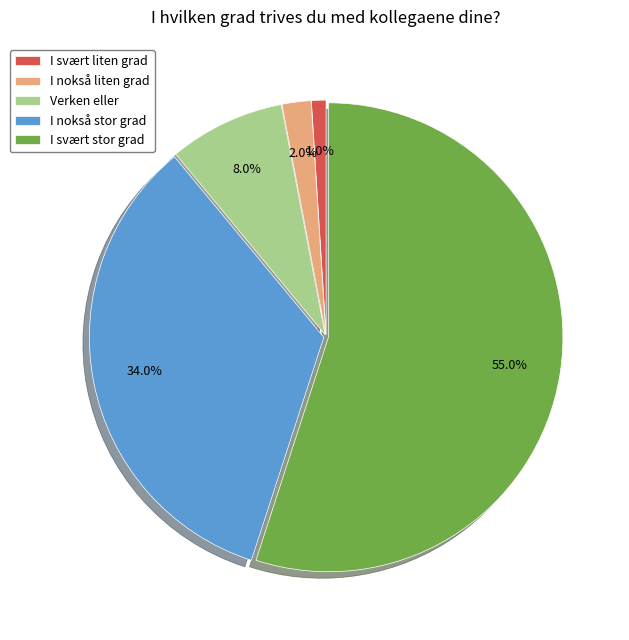

What percentage is the Verken eller slice, to the nearest percent?

8%